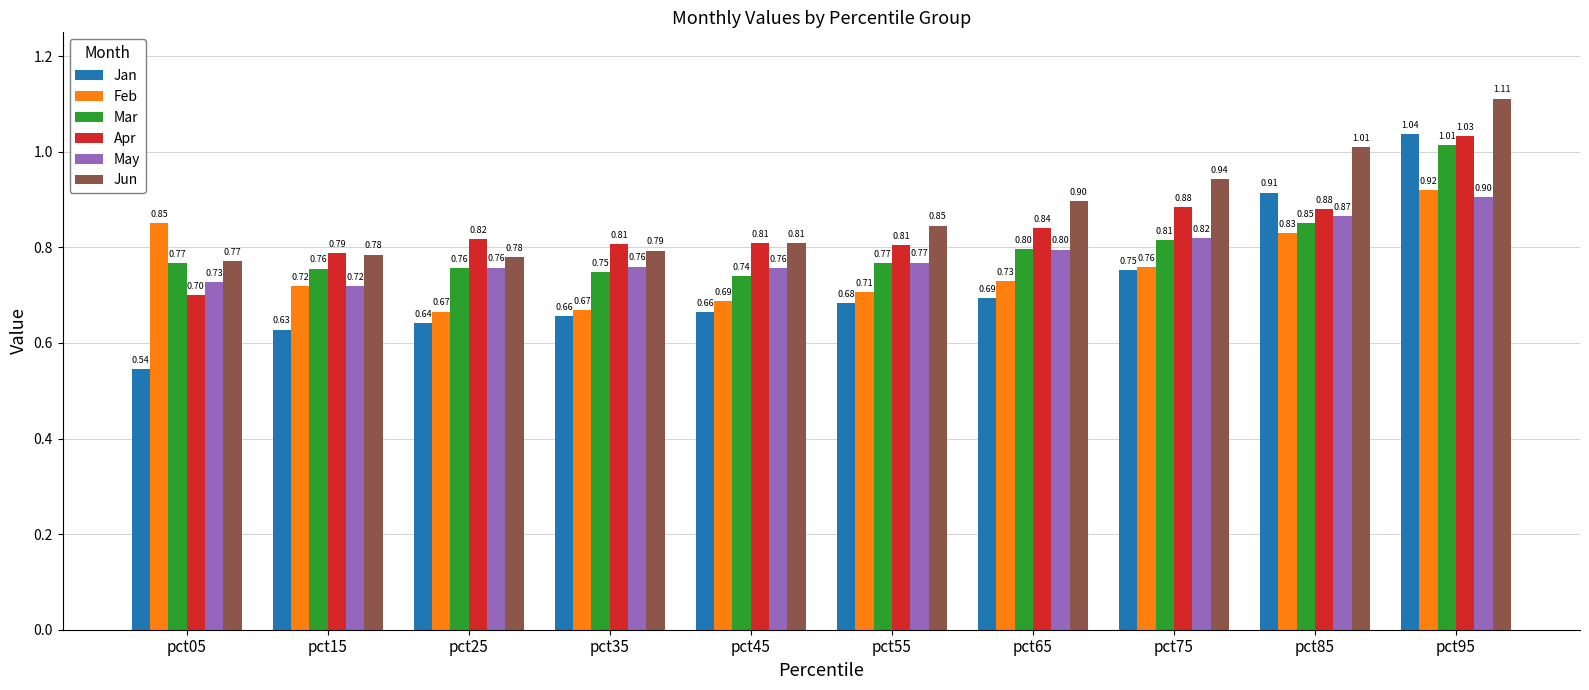

What is the average value of the Apr series?

0.8